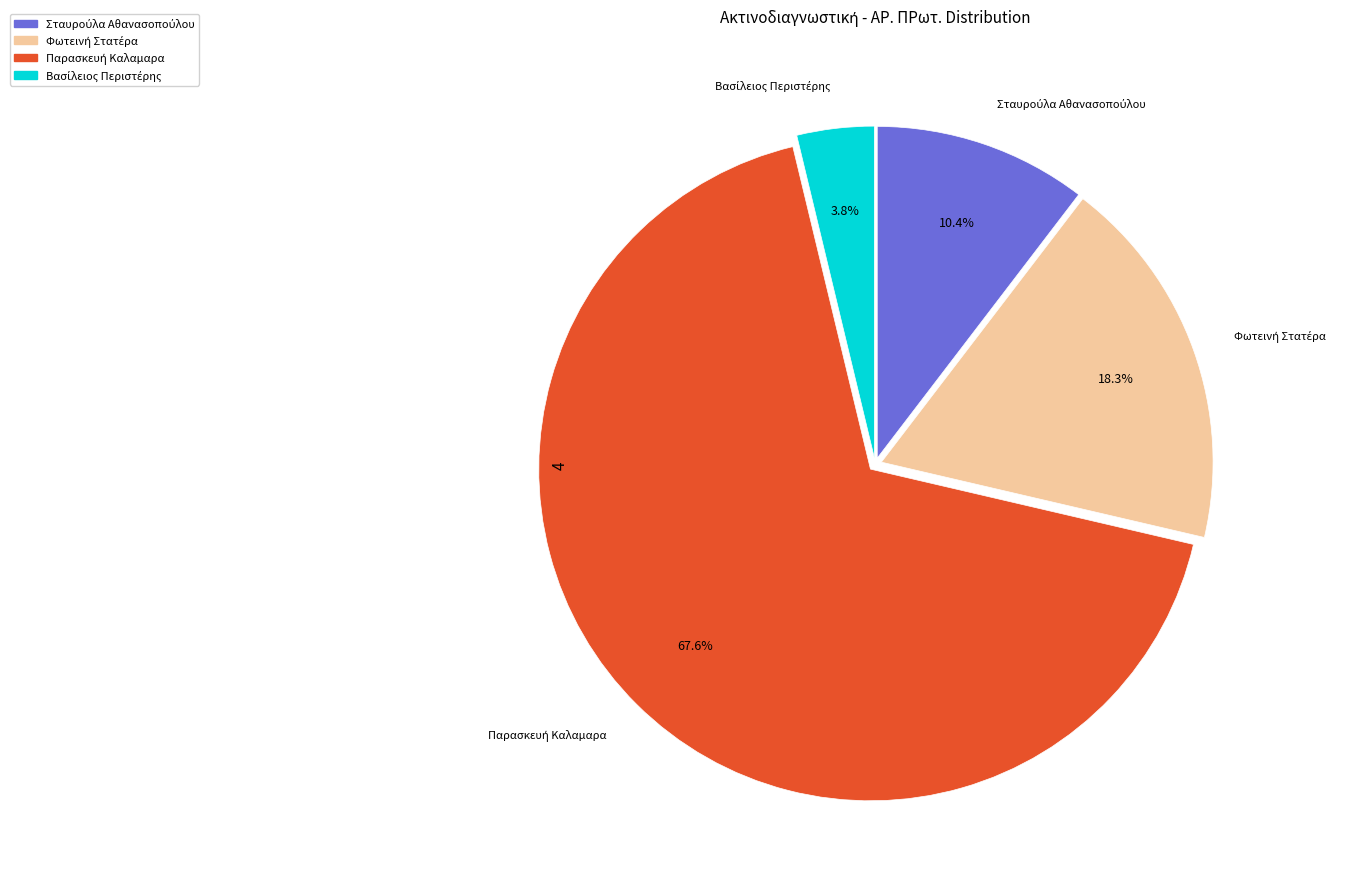

Is there any slice that represents more than half of the pie?

Yes